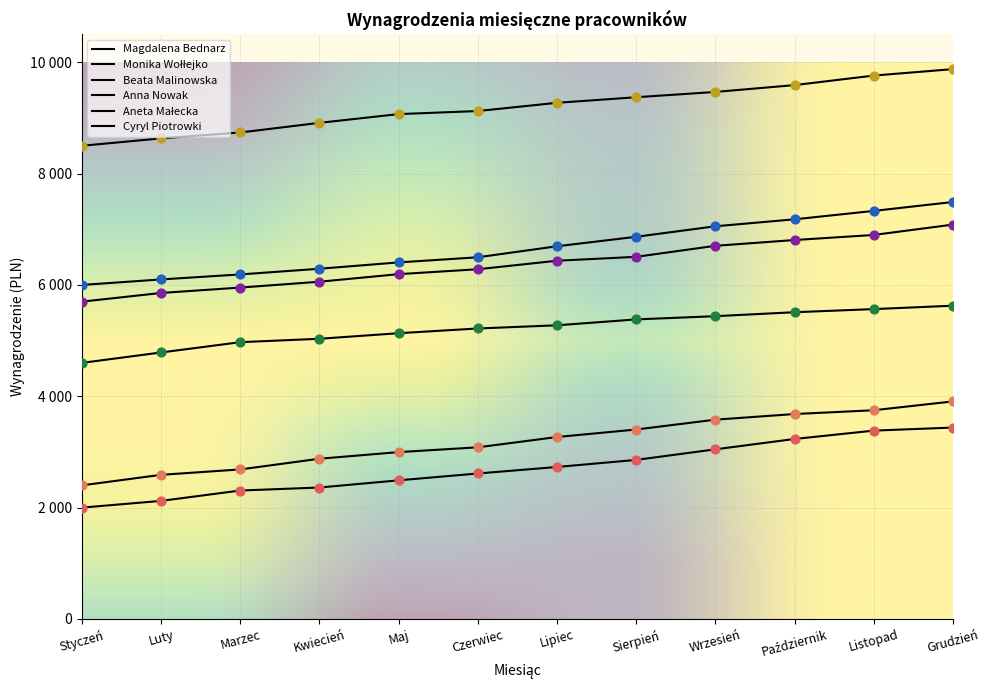

Is this an area chart (filled region under the line)?

No